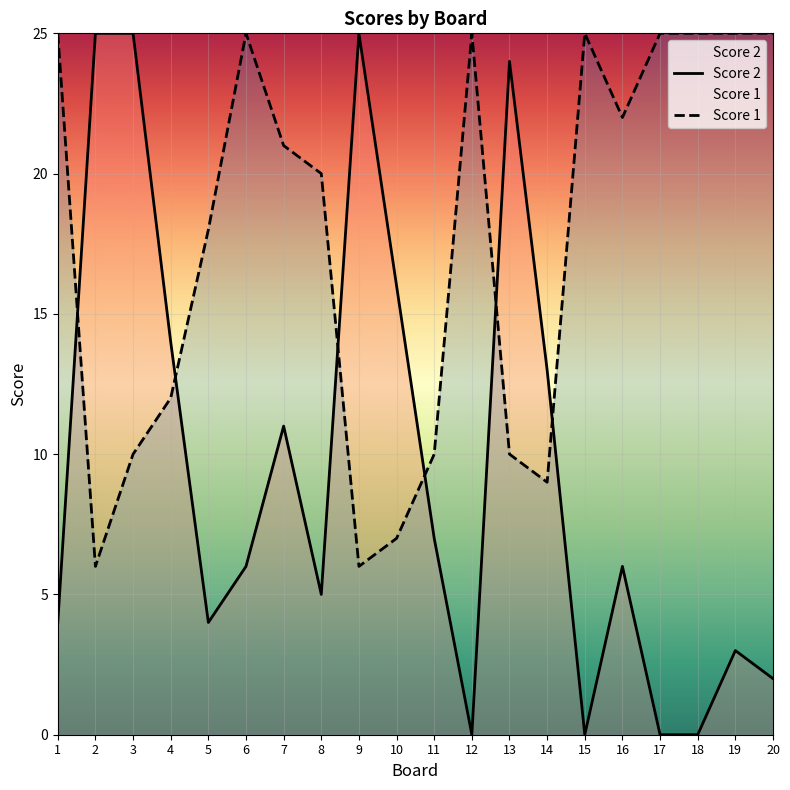

In Score 1, how many points are lower than both neighbors (excluding endpoints)?

4